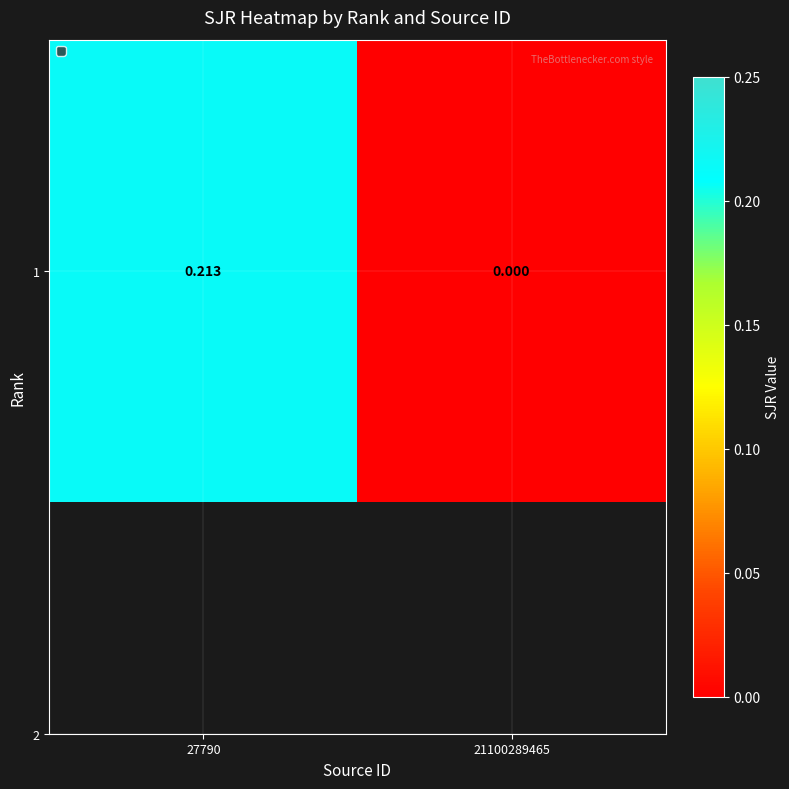

What is the average value?

0.1